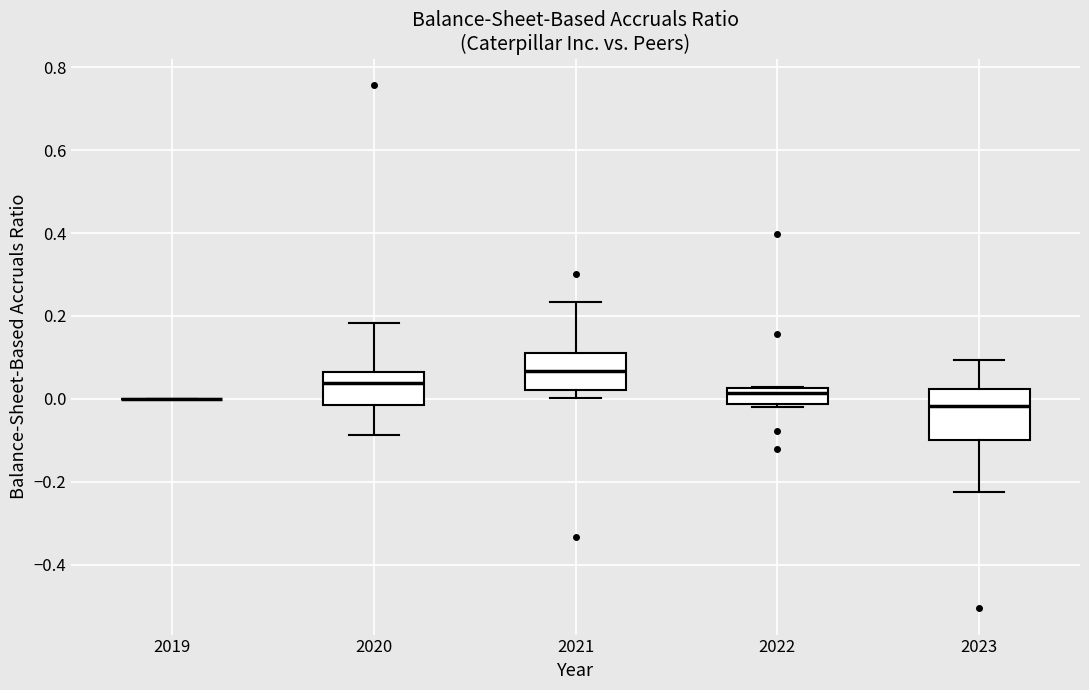

Reading left to right, transcribe this box plot: for each box, give where its median line is, the range the box spans, and where its two whiskers end, as read against the y-axis. The values are not printed on the chart, so give them approximately, as read against the axis.

2019: box collapsed to a line at 0.00, whiskers 0.00 to 0.00
2020: median 0.04, box -0.02 to 0.06, whiskers -0.08 to 0.18
2021: median 0.06, box 0.02 to 0.10, whiskers 0.00 to 0.24
2022: median 0.02 (just below the box's upper edge), box -0.02 to 0.02, whiskers -0.02 (just below the box's lower edge) to 0.02
2023: median -0.02, box -0.10 to 0.02, whiskers -0.22 to 0.10